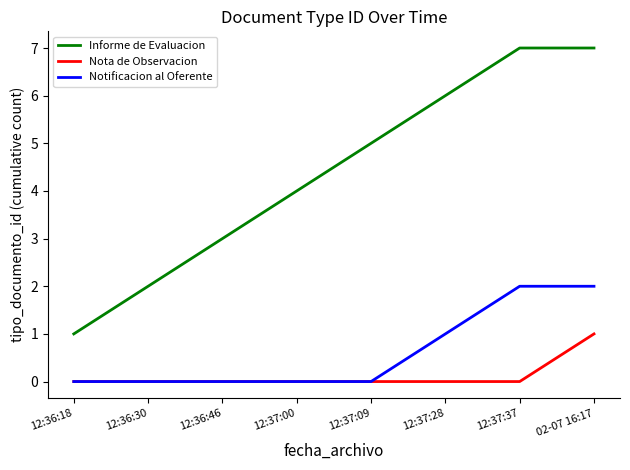

Which series has the largest total across all categories?

Informe de Evaluacion